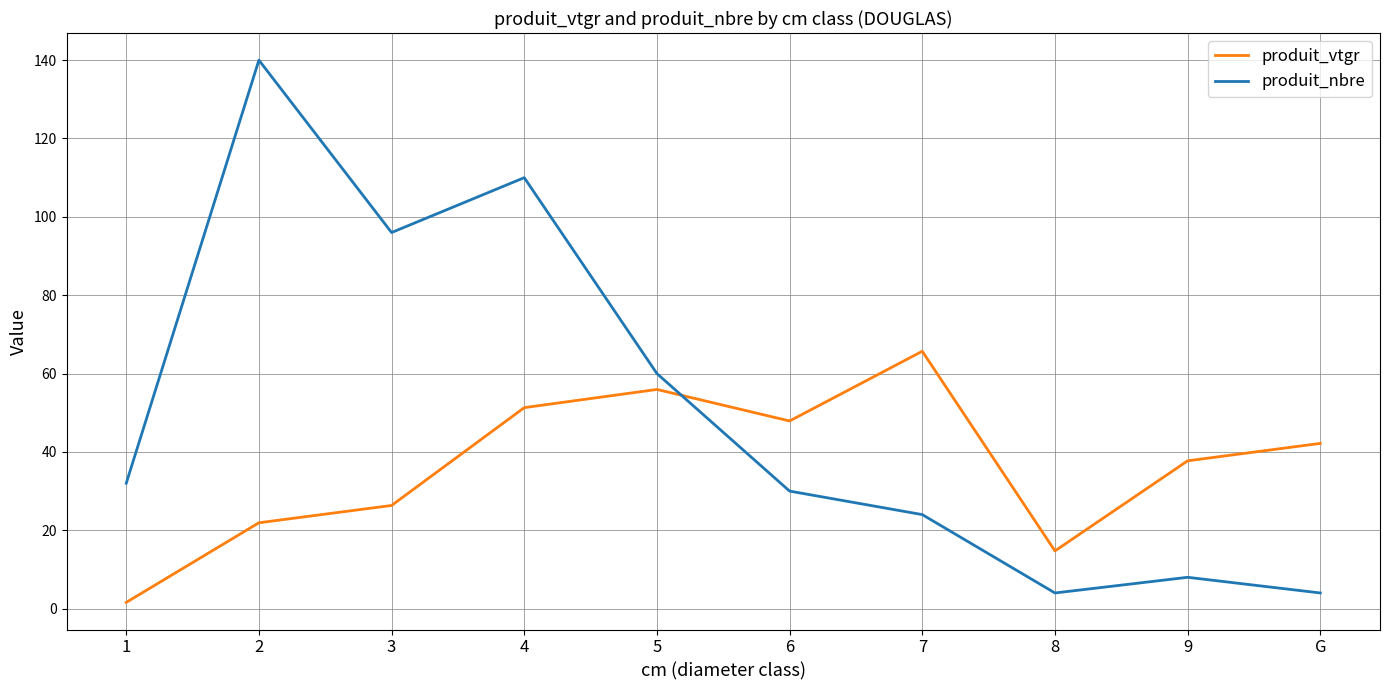

Where is produit_vtgr nearest to the value 33?

9